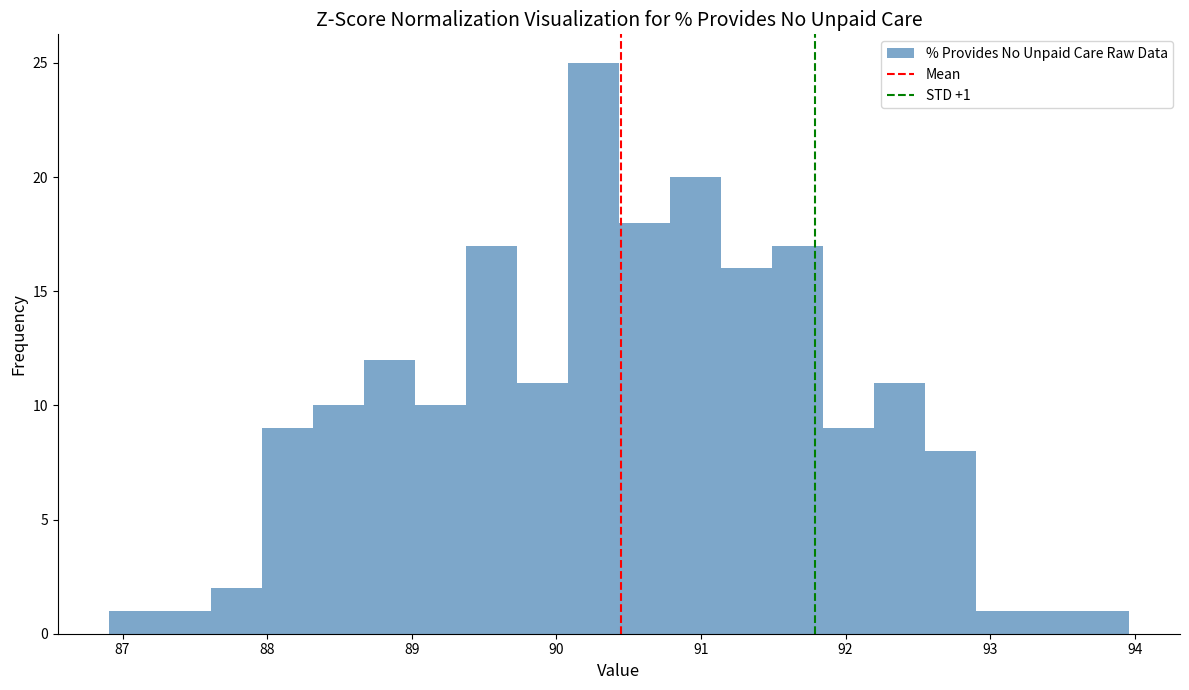

Read against the x-axis, roughly where is the centre of the tallest bar?

90.3